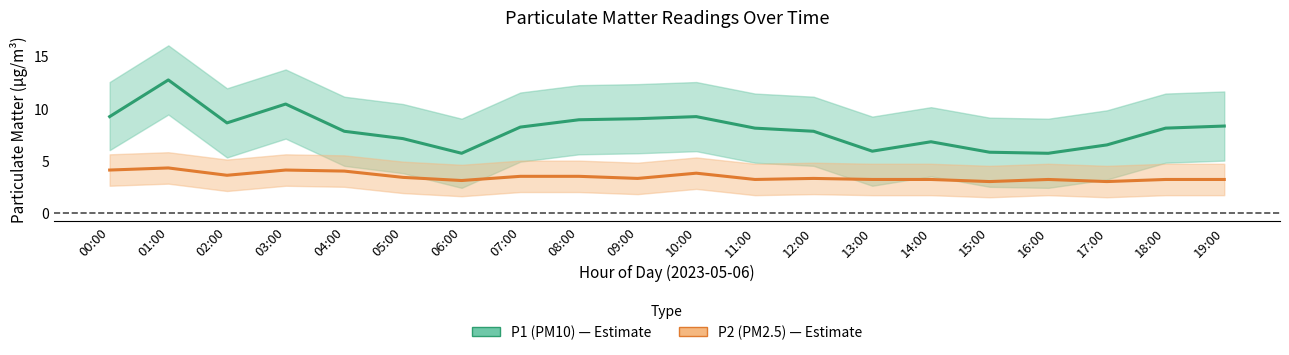

Which label corresponds to the largest value in the chart?

01:00